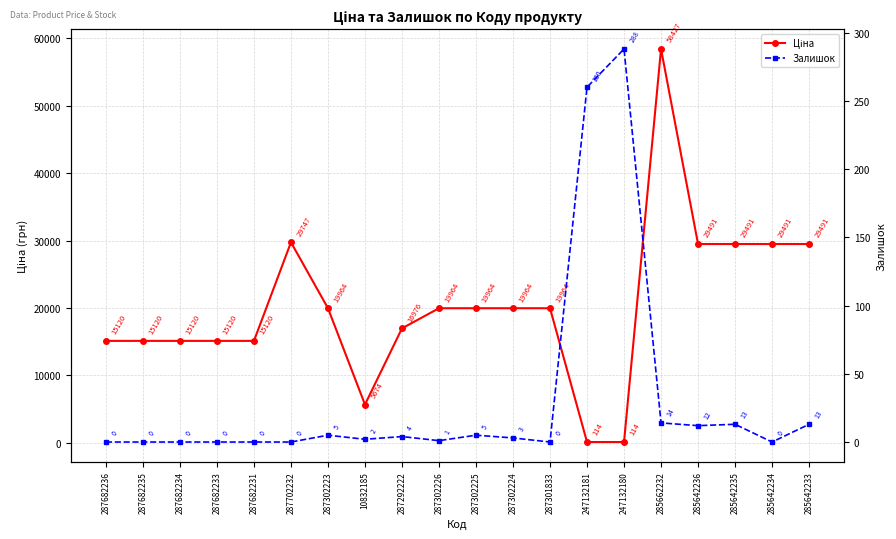

What is the value of the Ціна point at the 14th from the left?

114.1